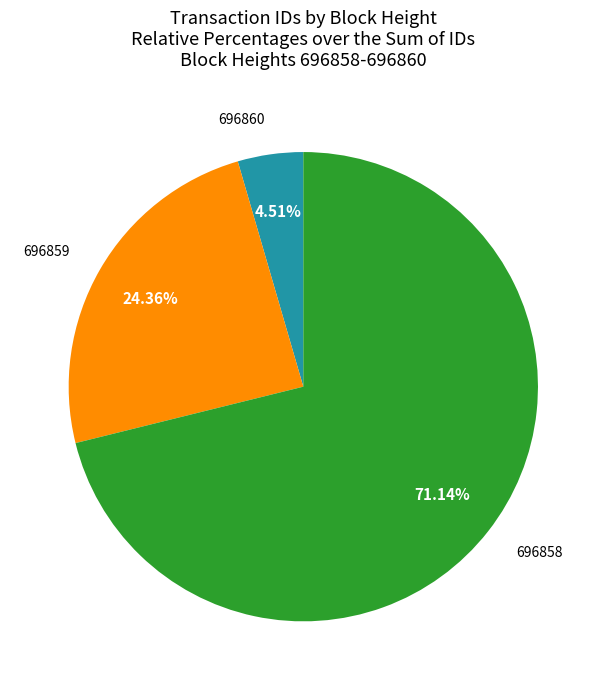

Is there any slice that represents more than half of the pie?

Yes